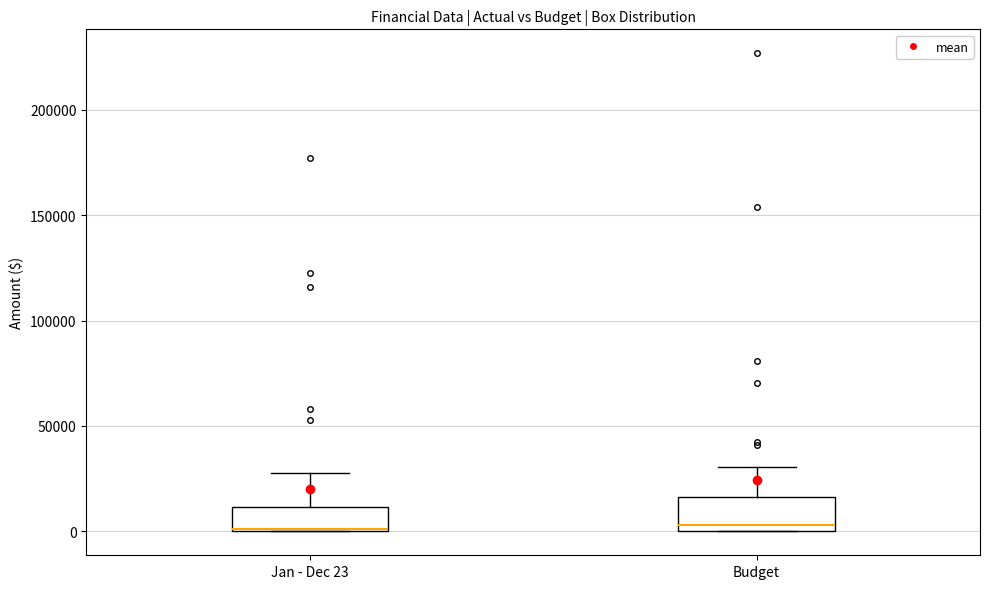

Where is the lower edge of the box for Jan - Dec 23 on the y-axis? The values are not printed on the chart, so give them approximately, as read against the axis.

0